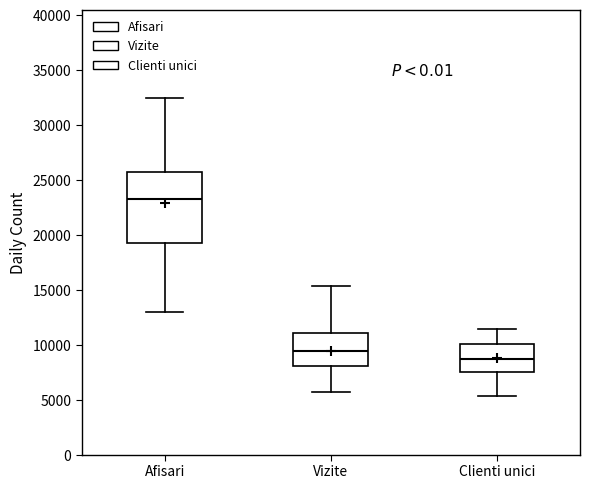

Reading left to right, read every box against the y-axis: the position of its median line, the range the box covers, and the ends of its whiskers. The values are not printed on the chart, so give them approximately, as read against the axis.

Afisari: median 23000, box 19500 to 26000, whiskers 13000 to 32500
Vizite: median 9500, box 8000 to 11000, whiskers 5500 to 15500
Clienti unici: median 8500, box 7500 to 10000, whiskers 5500 to 11500